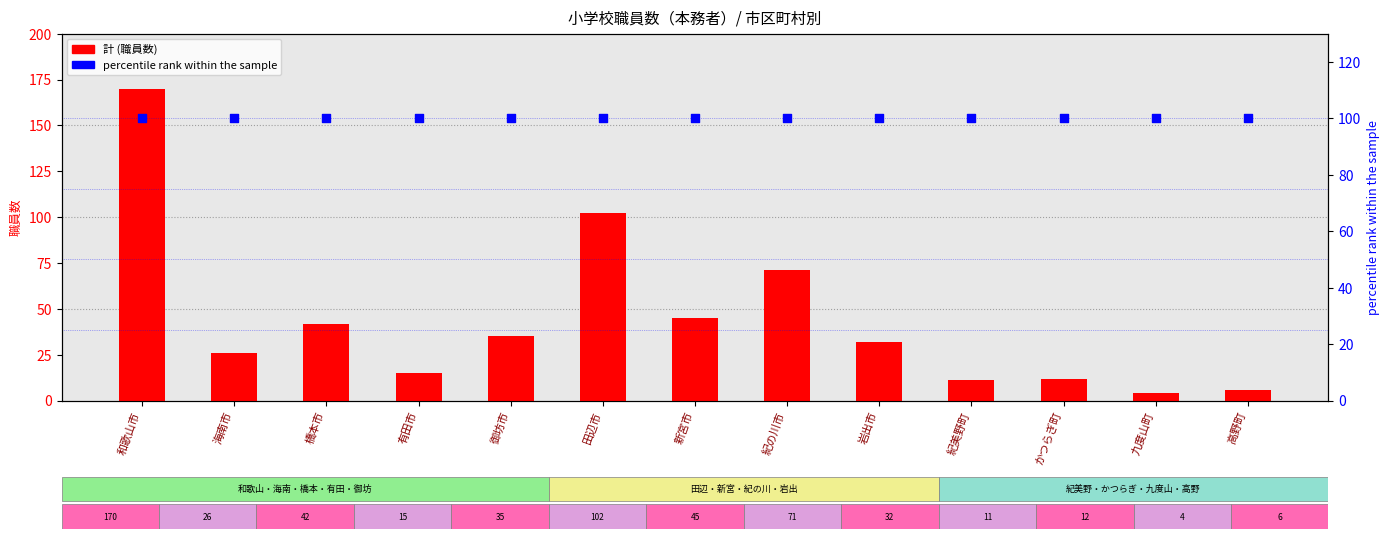

Which series has the largest Y range (max minus min)?

計 (col_3)